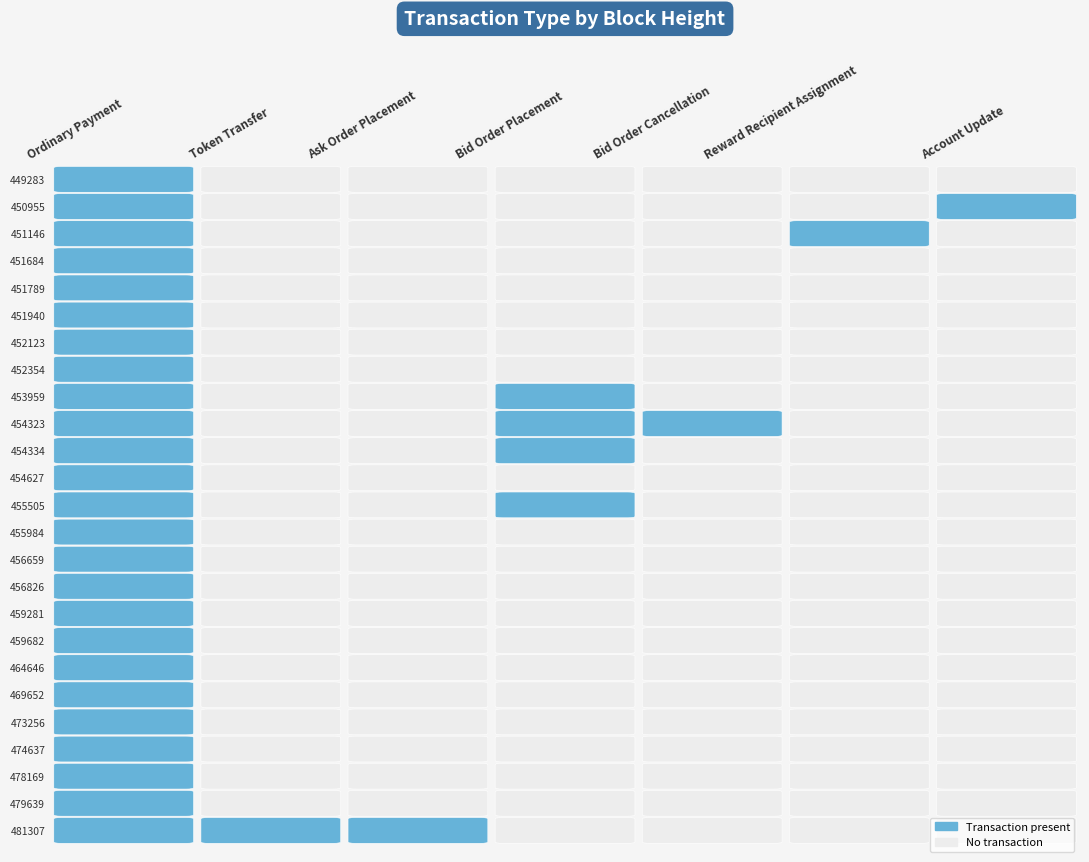

At which label does Ordinary Payment first exceed 454334?

481307